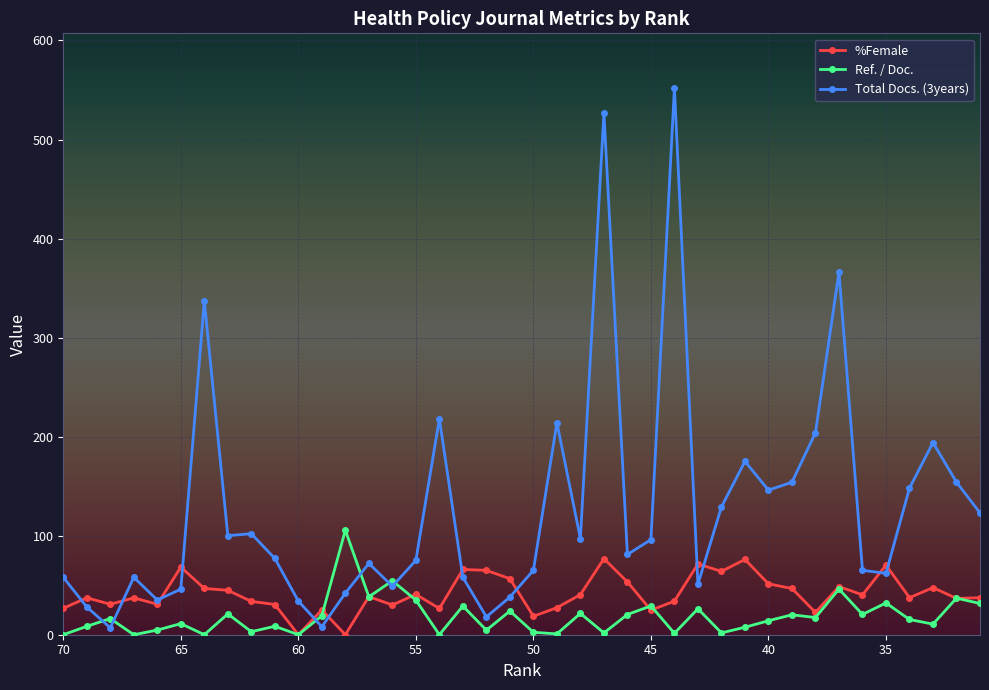

Where is Ref. / Doc. nearest to the value 52?

56